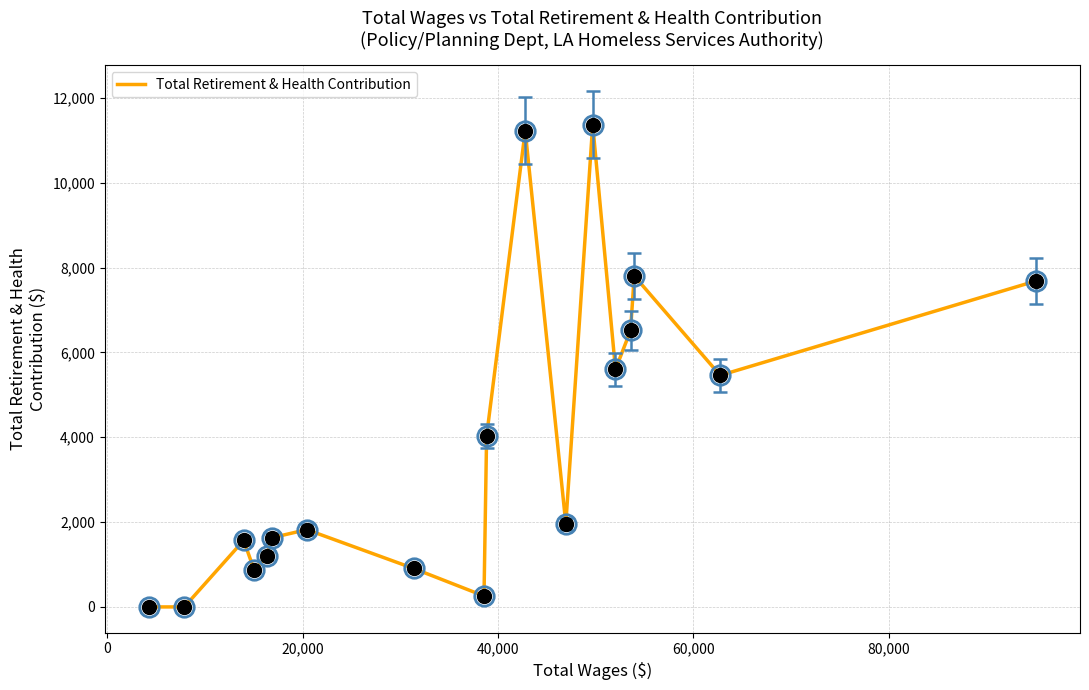

What is the maximum value shown in the chart?

11368